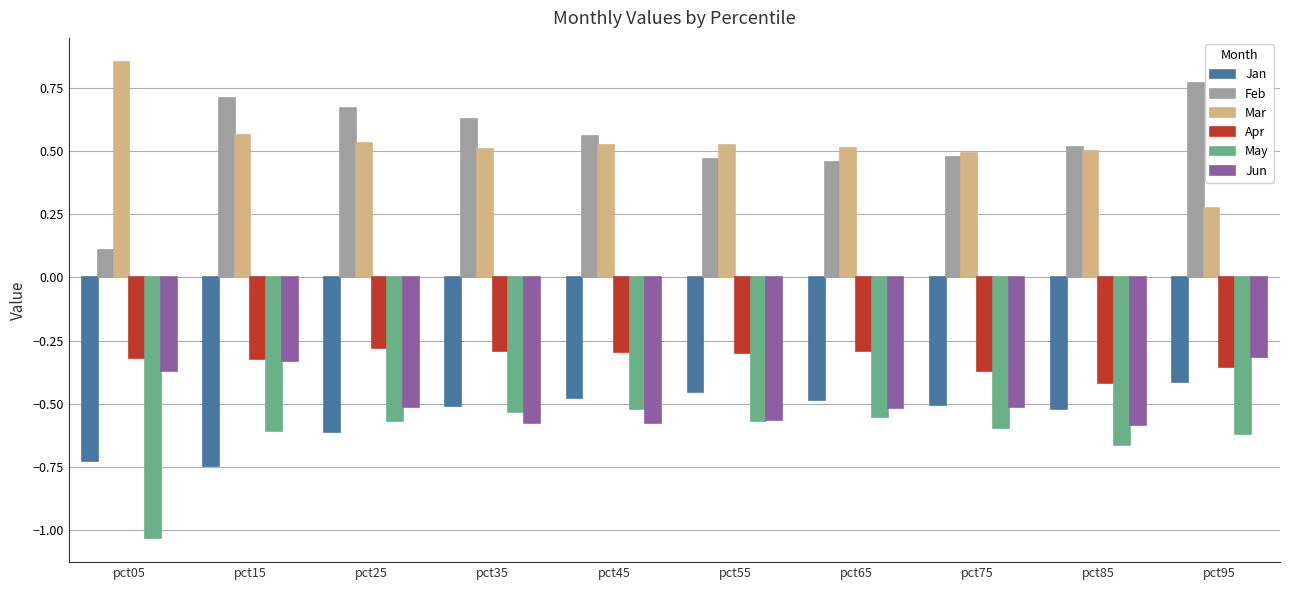

Is the value of May at pct55 greater than the value of Feb at pct85?

No